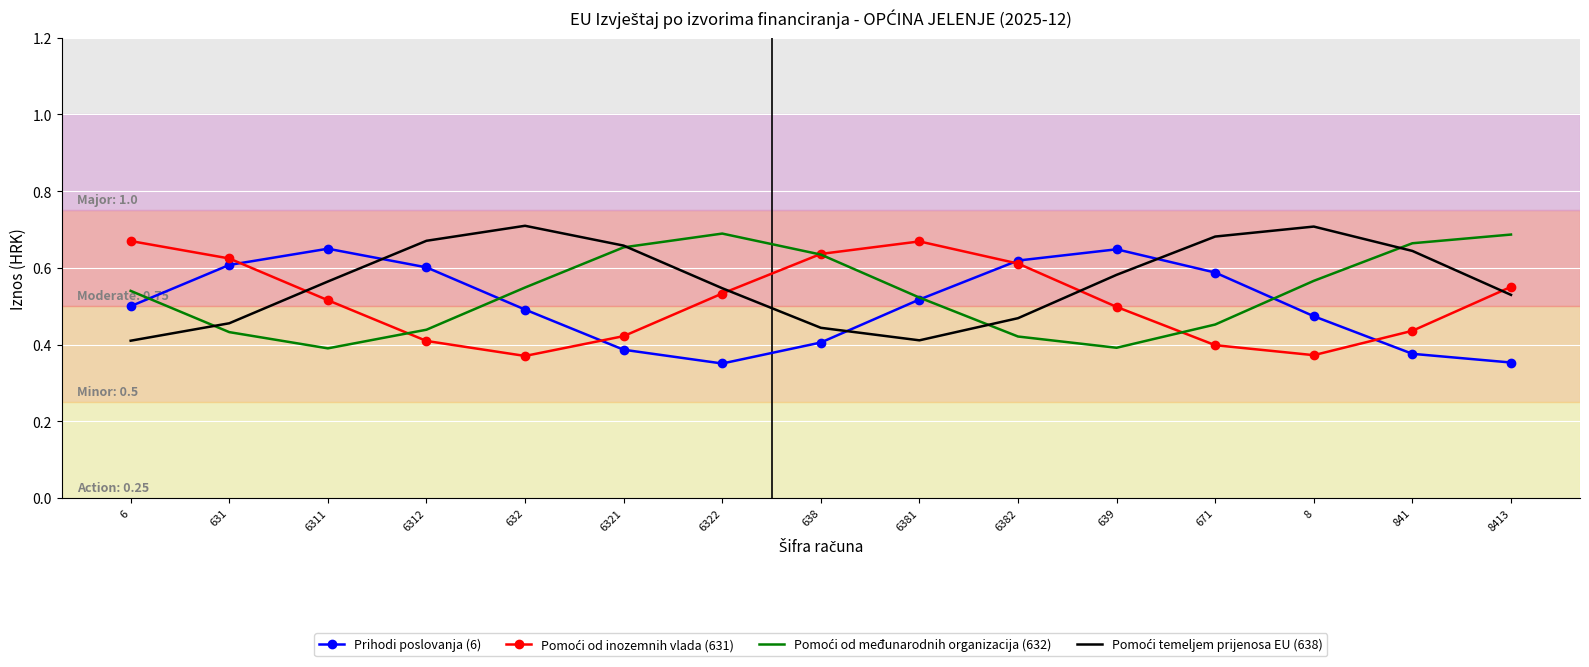

How many series are shown in this chart?

4